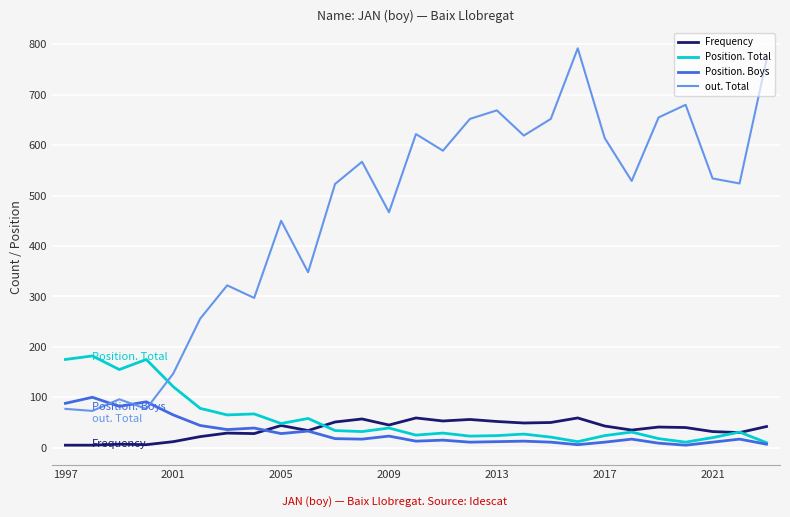

True or false: Frequency and out. Total intersect in this chart.

False